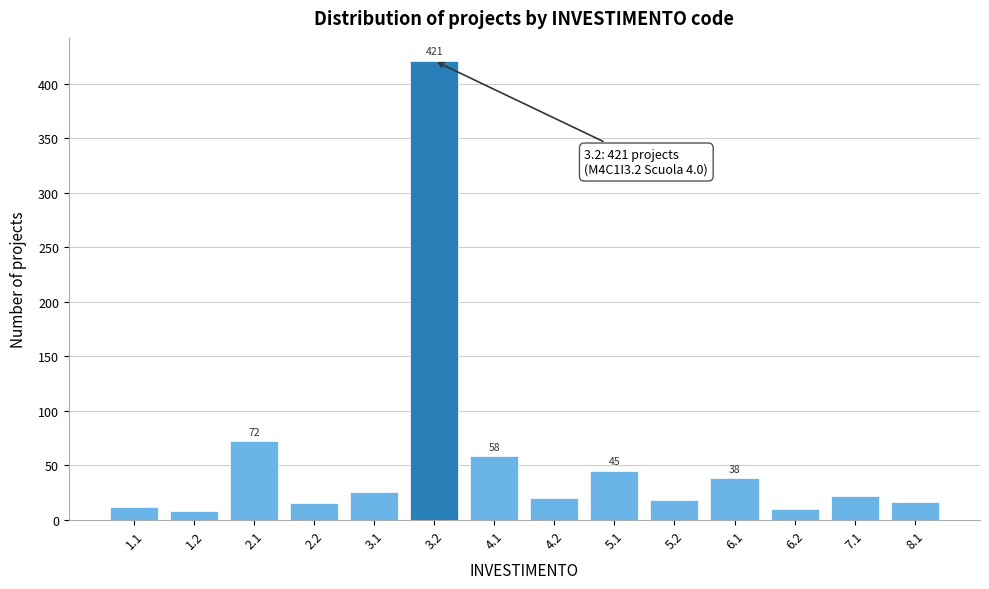

What is the average value?

56